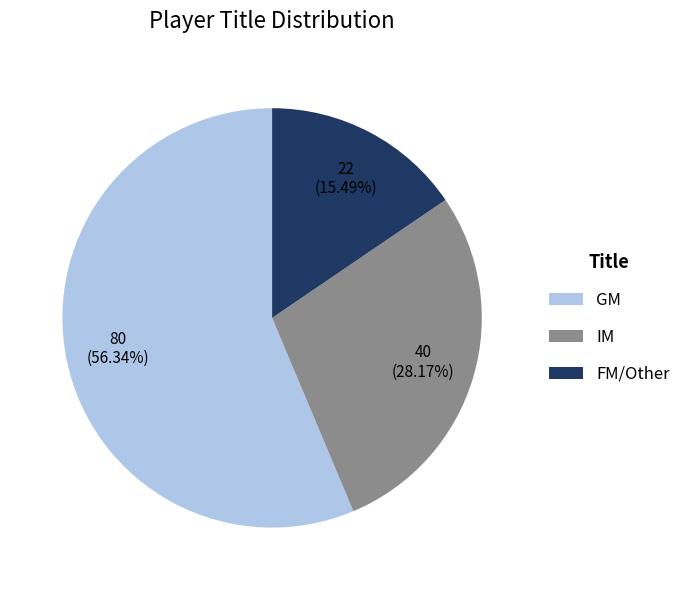

Is the sum of GM and IM greater than half?

Yes